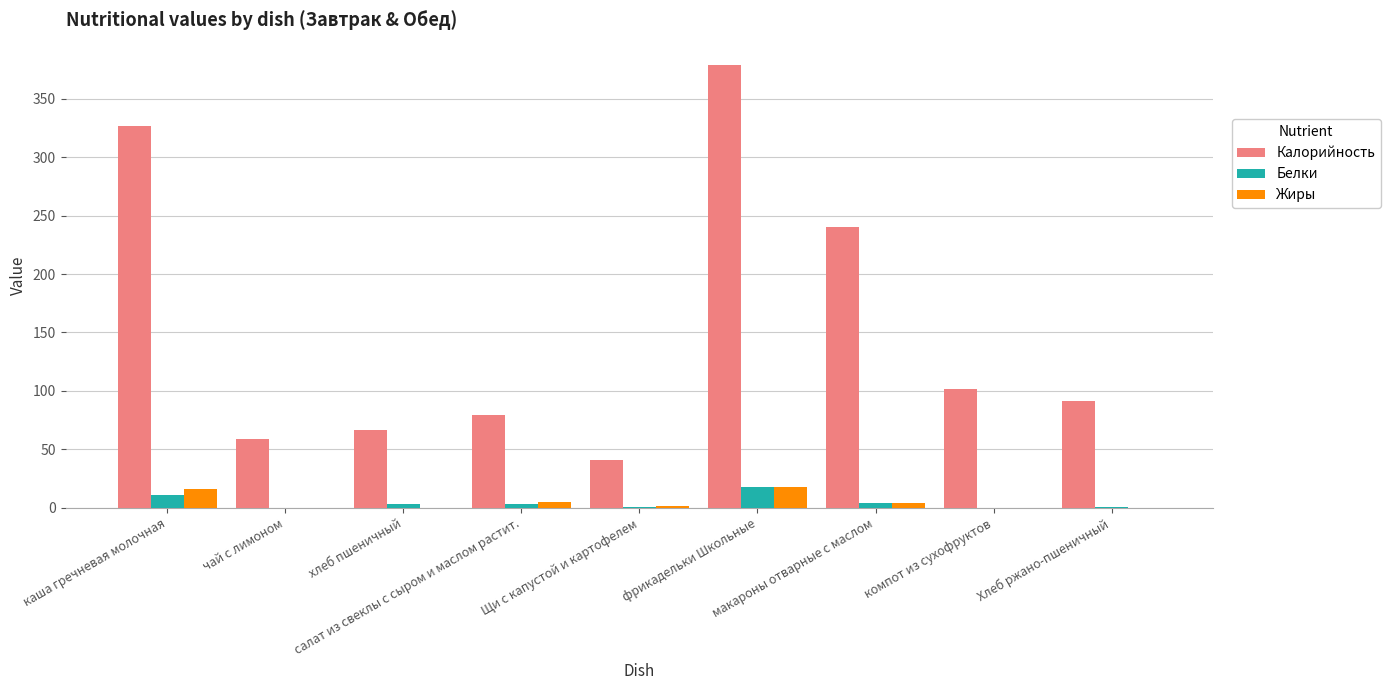

Which series has the largest total across all categories?

Калорийность